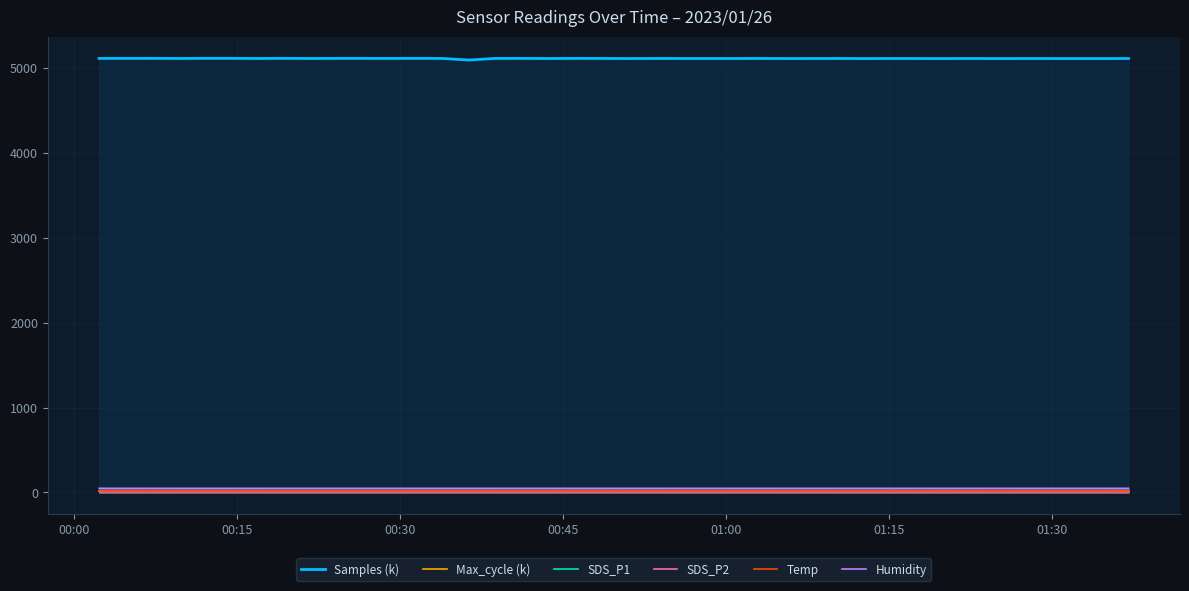

How many categories are shown in the chart?

40